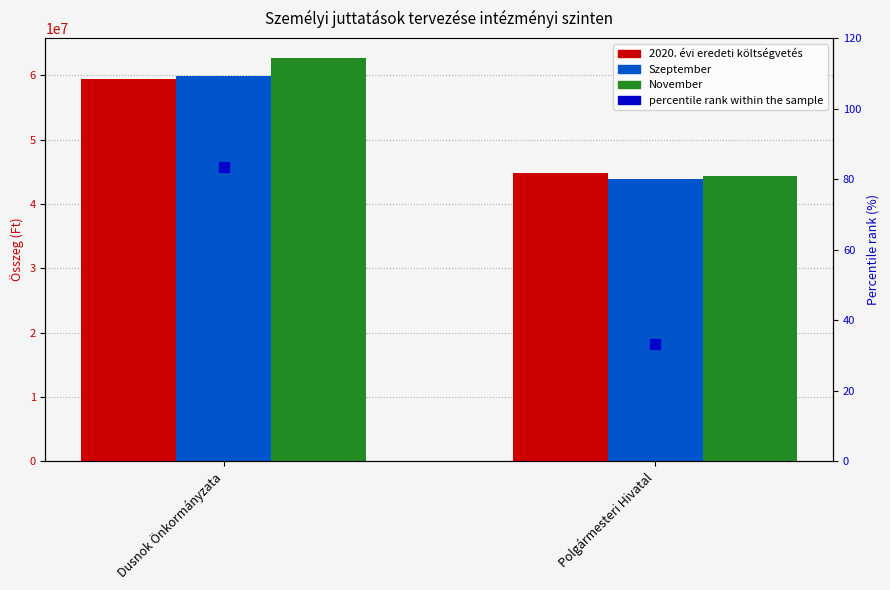

What is the total value across all series at Polgármesteri Hivatal?

133117233.3